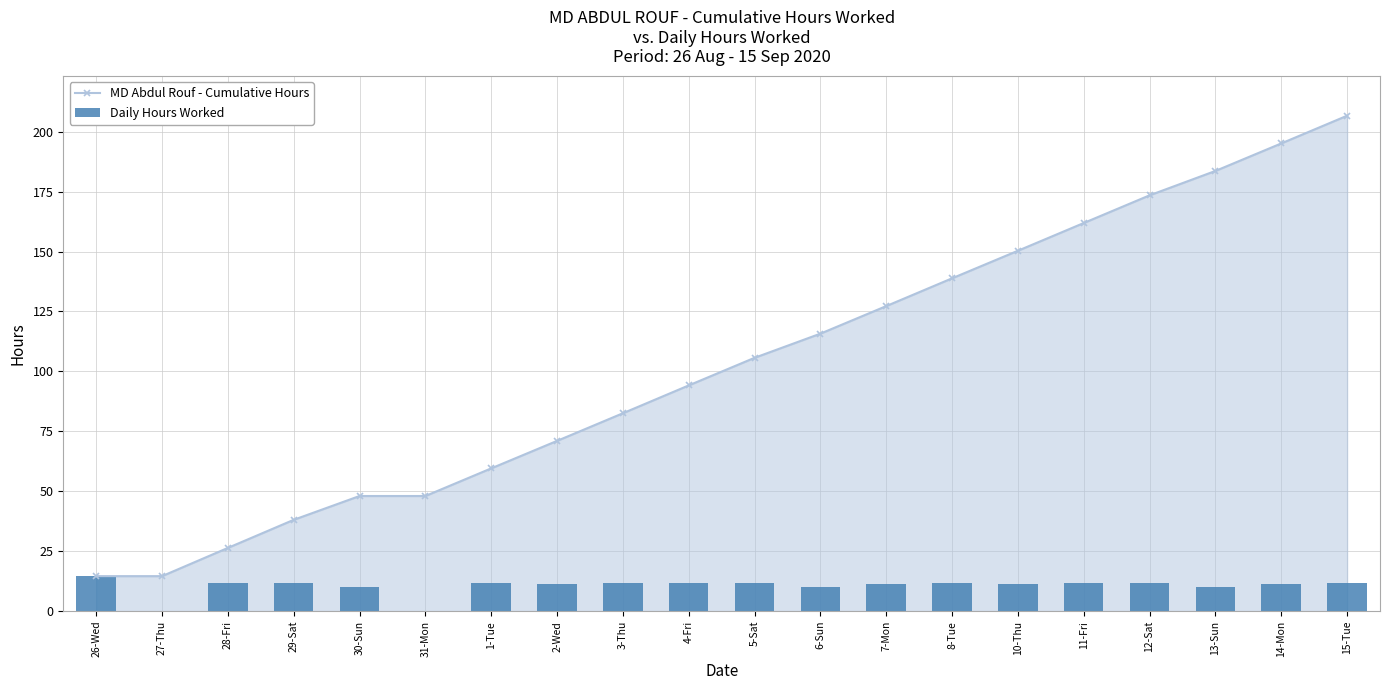

What is the approximate value of MD Abdul Rouf - Cumulative Hours at 5-Sat?

105.7